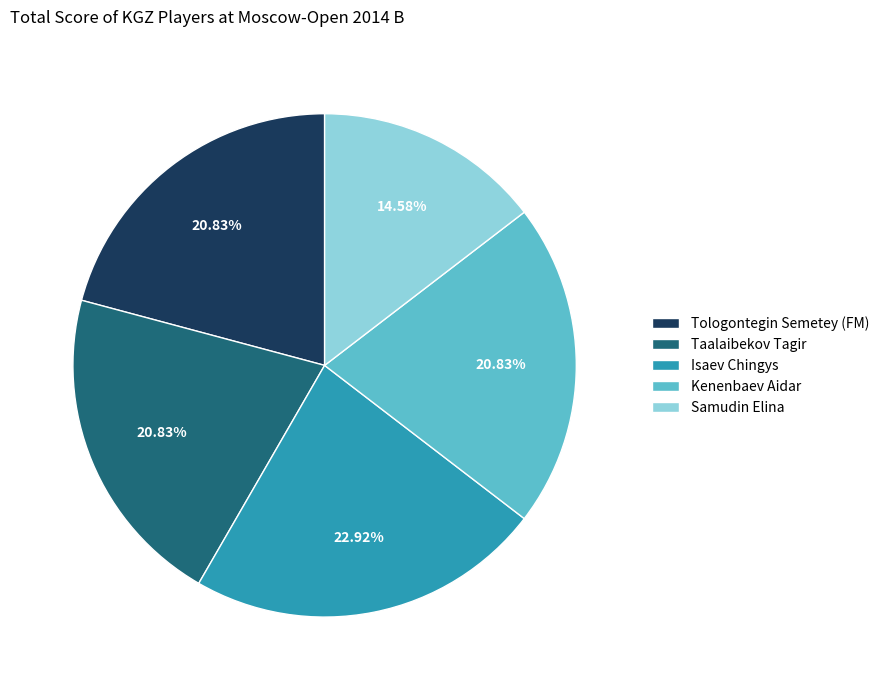

Is Taalaibekov Tagir the majority of the pie?

No